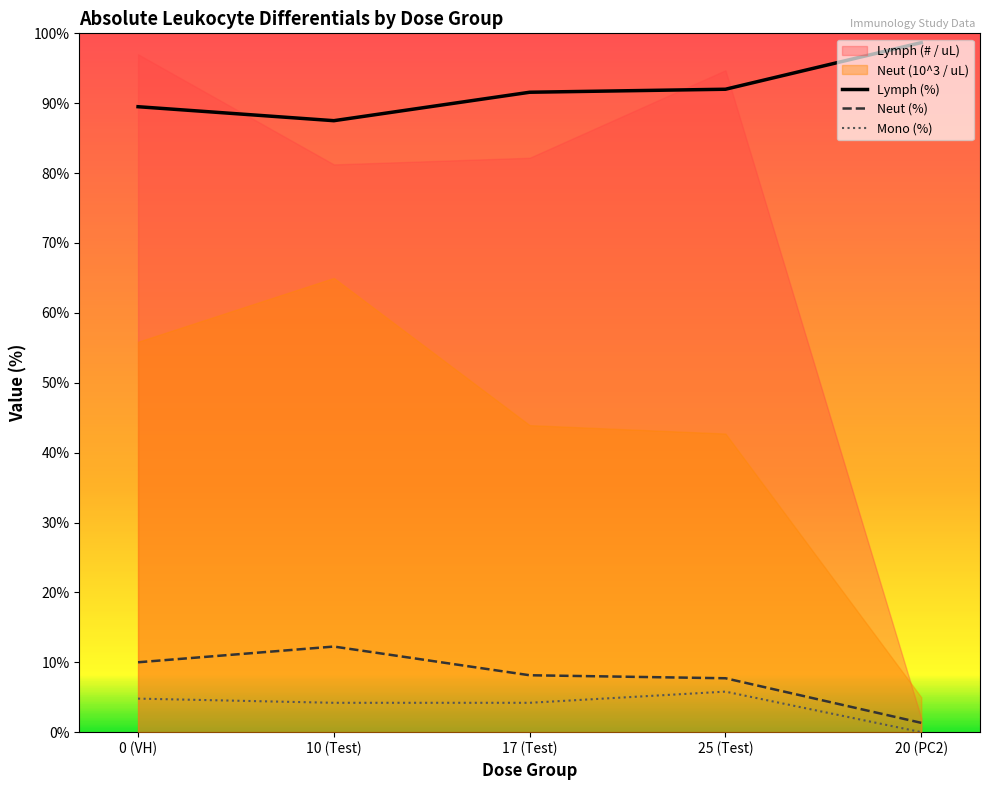

At how many categories does at least one series exceed 98?

1